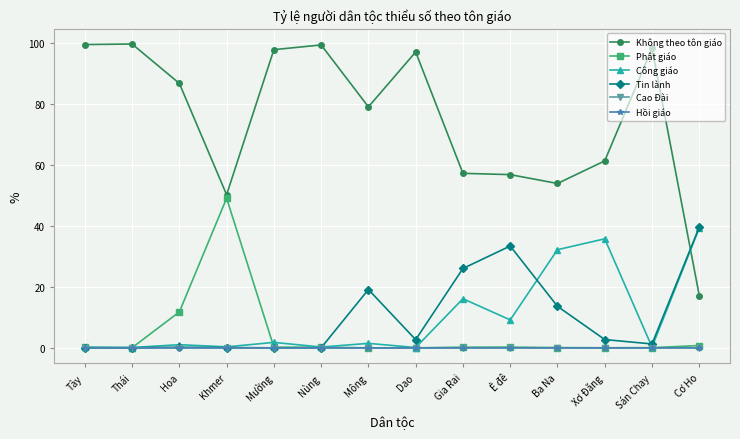

The value of Không theo tôn giáo at Mông is 79.1. True or false?

True